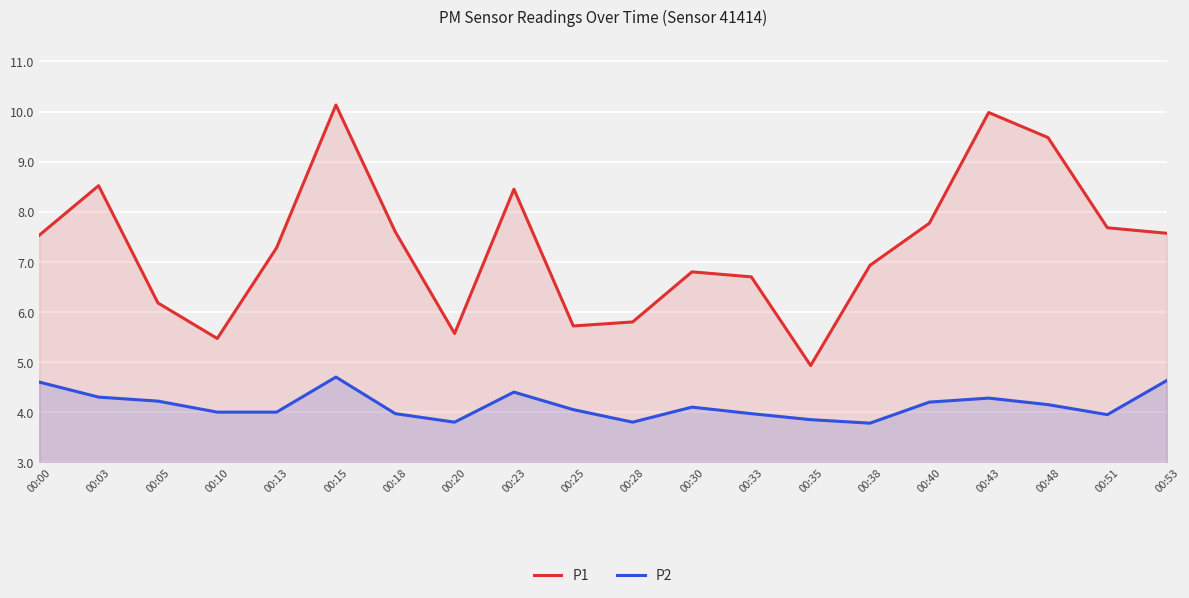

Reading left to right, transcribe all the data shown in this chart.

P1: 7.5	8.5	6.2	5.5	7.3	10.1	7.6	5.6	8.4	5.7	5.8	6.8	6.7	4.9	6.9	7.8	10.0	9.5	7.7	7.6
P2: 4.6	4.3	4.2	4.0	4.0	4.7	4.0	3.8	4.4	4.0	3.8	4.1	4.0	3.9	3.8	4.2	4.3	4.2	4.0	4.6